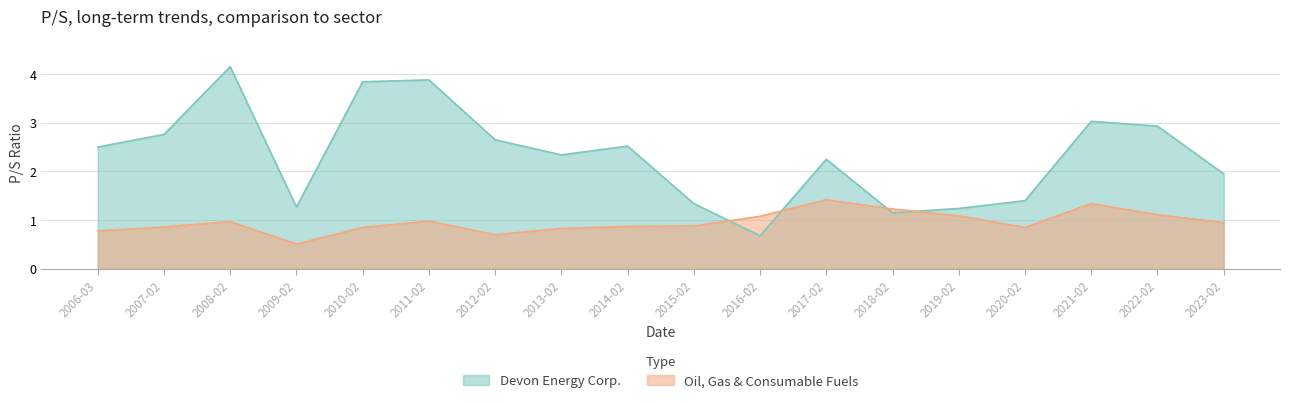

How many lines are shown in the chart?

2